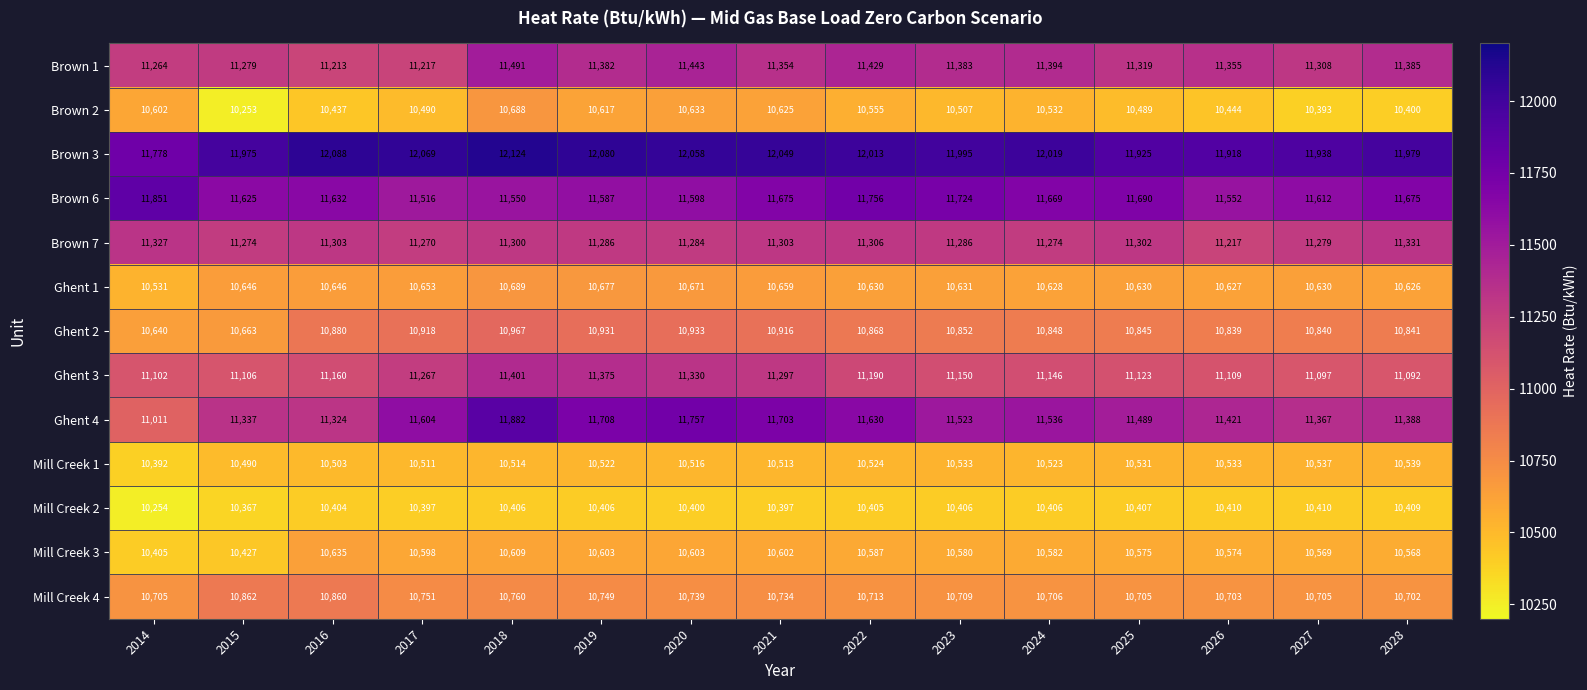

Where does the Mill Creek 4 series first go above 10713?

2015